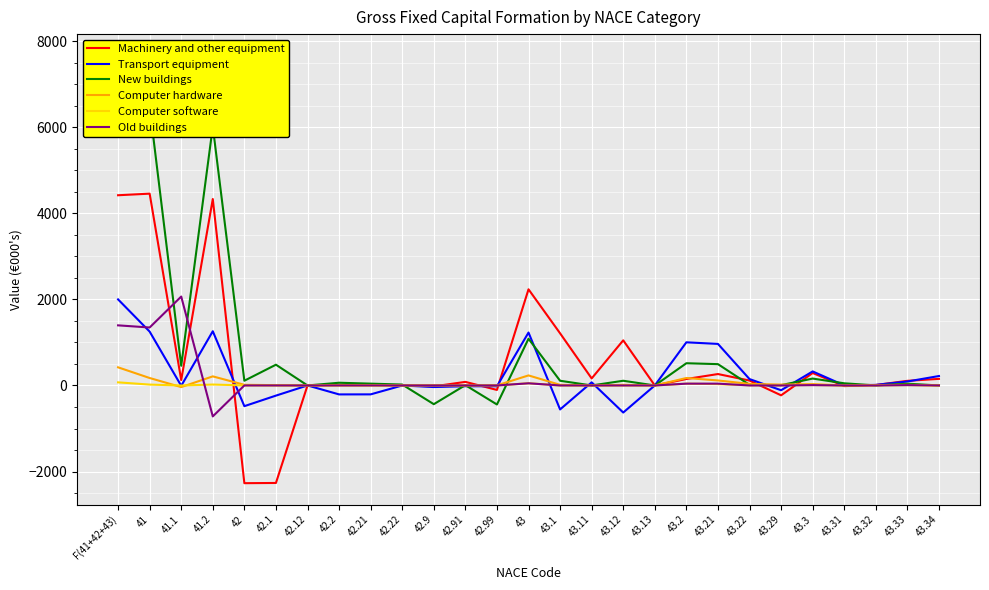

What is the difference between the Machinery and other equipment values at 42.99 and 43.3?

393